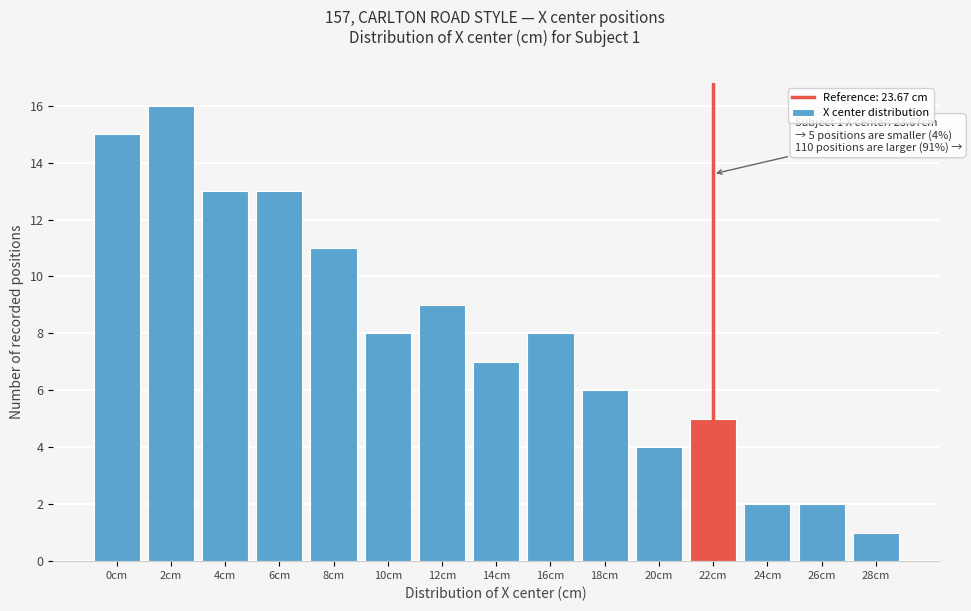

Reading left to right, list all the values displayed in this chart.

0cm=15	2cm=16	4cm=13	6cm=13	8cm=11	10cm=8	12cm=9	14cm=7	16cm=8	18cm=6	20cm=4	22cm=5	24cm=2	26cm=2	28cm=1